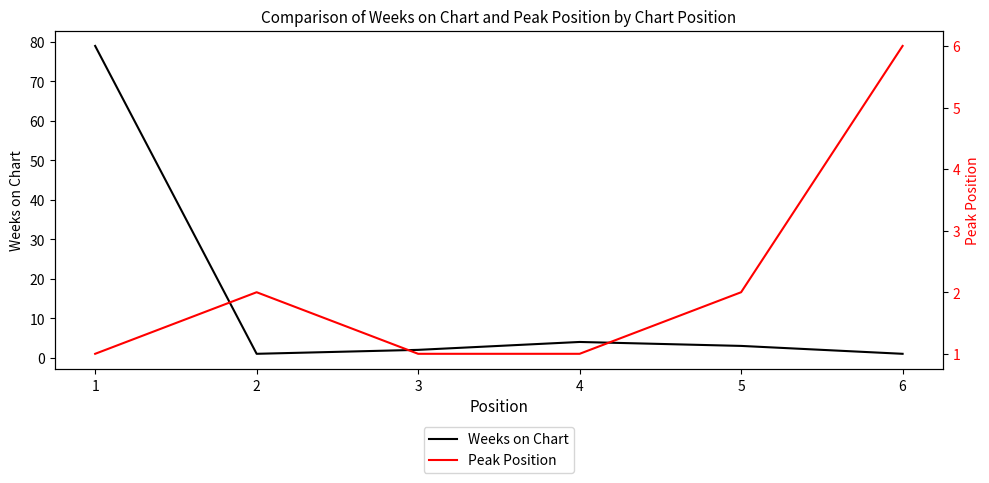

Is the value of Peak Position at 3 greater than the value of Weeks on Chart at 5?

No